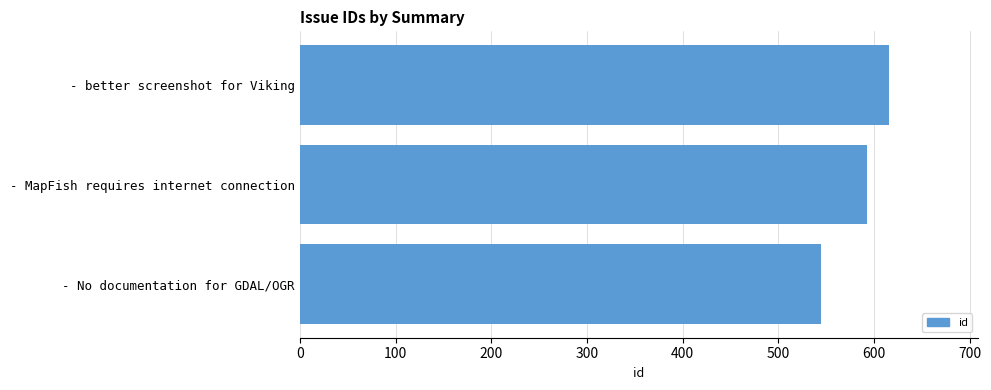

How many bars are there in total?

3